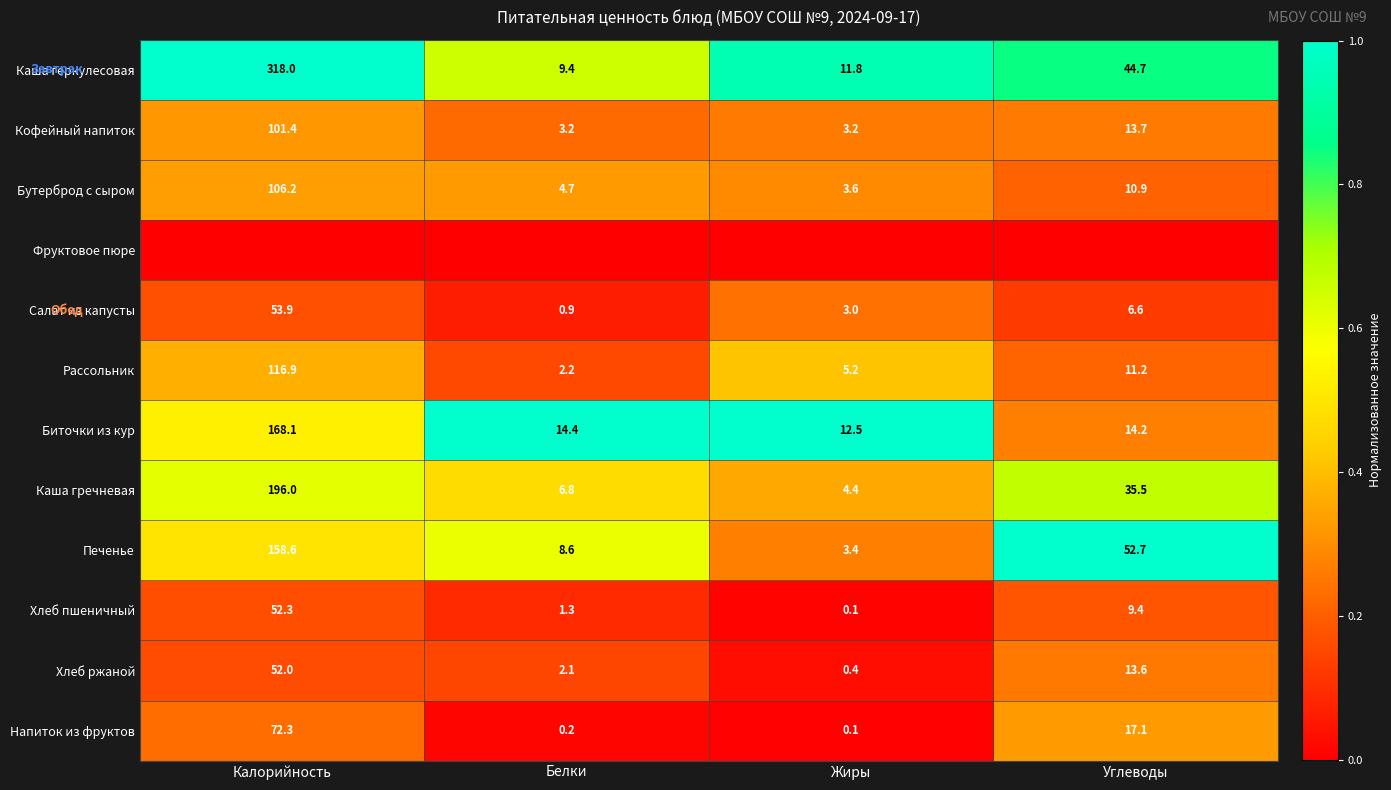

At how many categories does at least one series exceed 0?

4